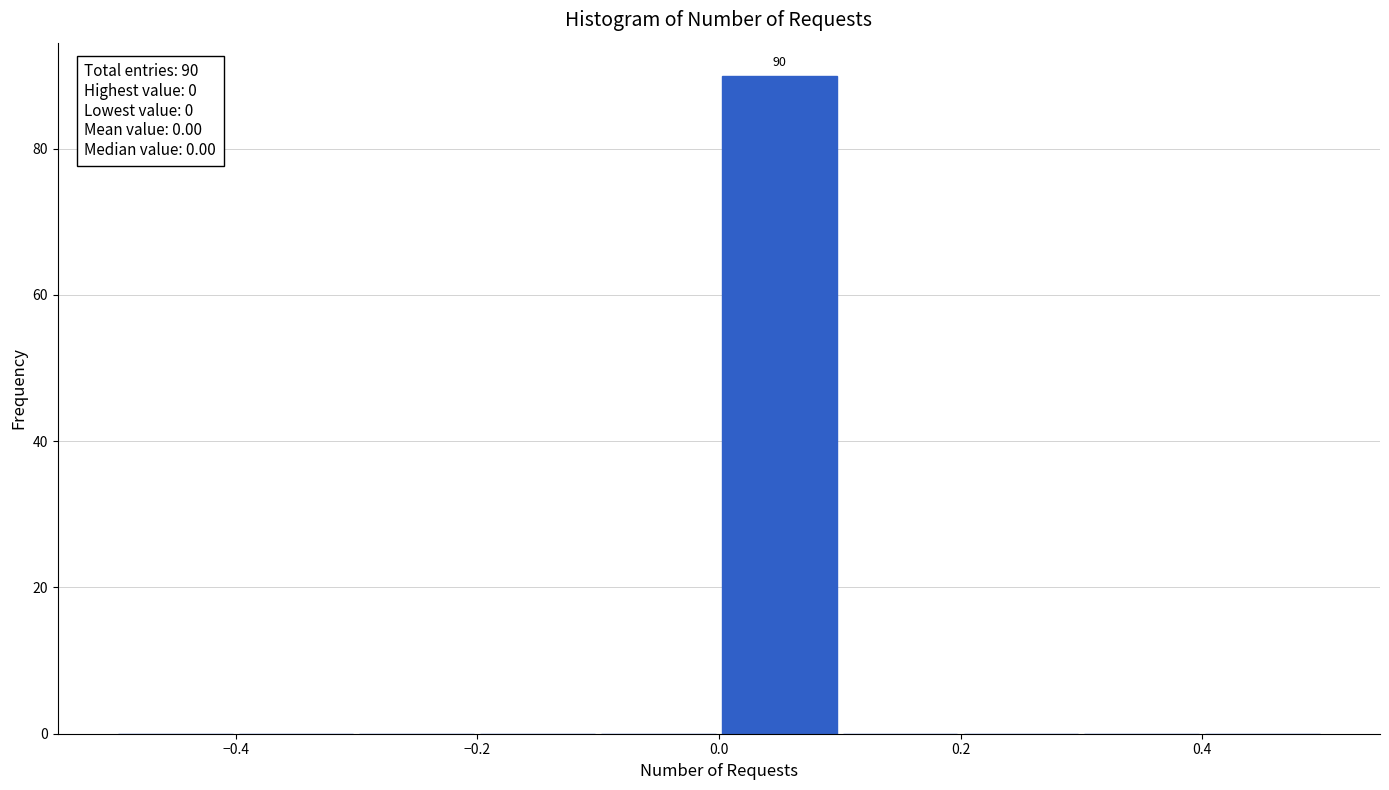

Which range on the x-axis has the tallest bar?

0.0 to 0.1